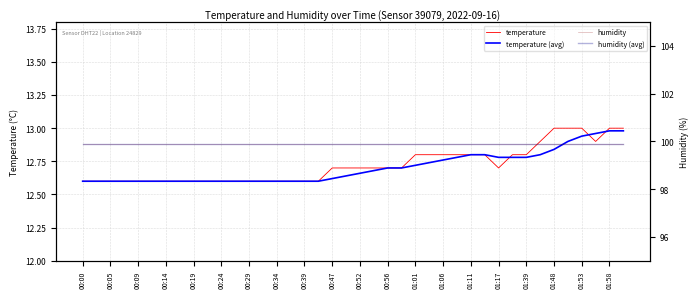

Is it true that humidity equals 53.1 at 01:11?

False